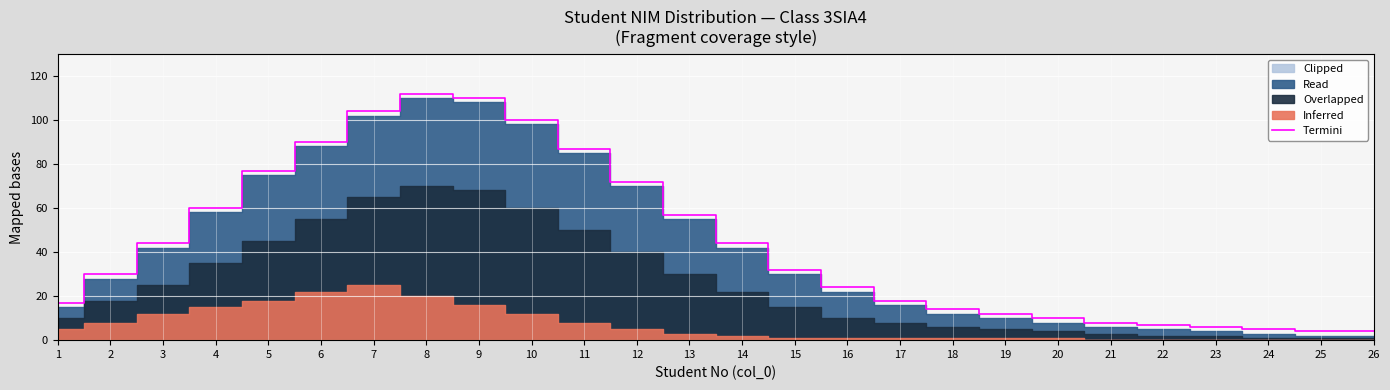

List the labels in order of value, smallest first.

25, 26, 24, 23, 22, 21, 20, 19, 18, 1, 17, 16, 2, 15, 3, 14, 13, 4, 12, 5, 11, 6, 10, 7, 9, 8